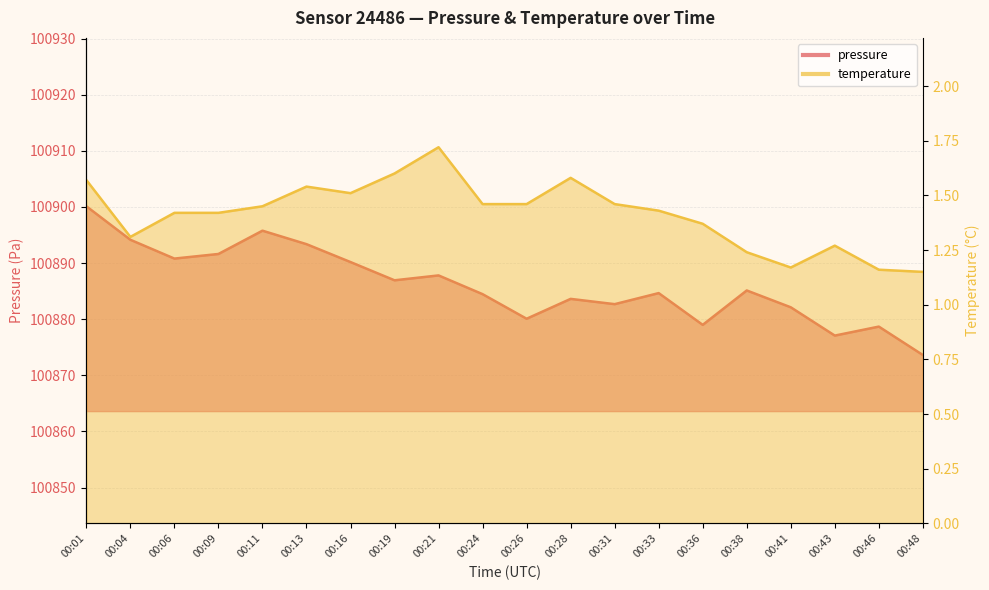

What is the maximum value for pressure?

100900.1